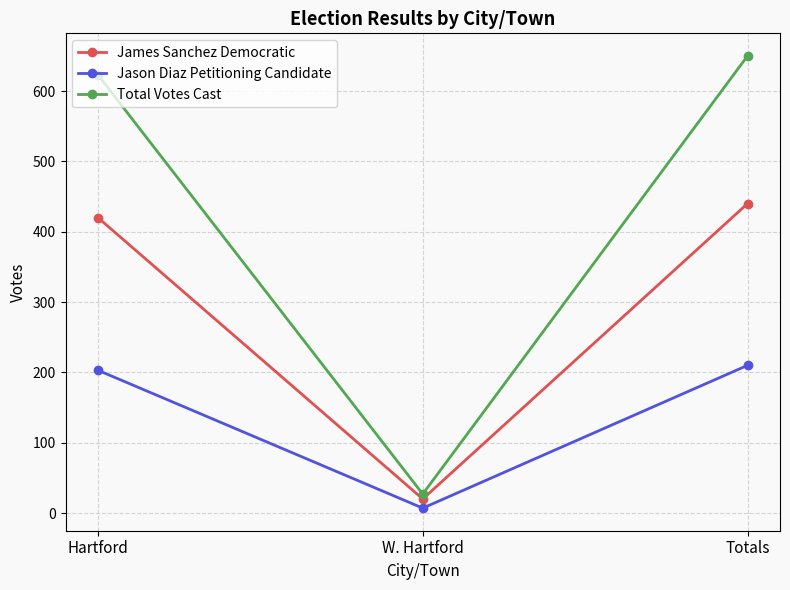

How many lines are shown in the chart?

3